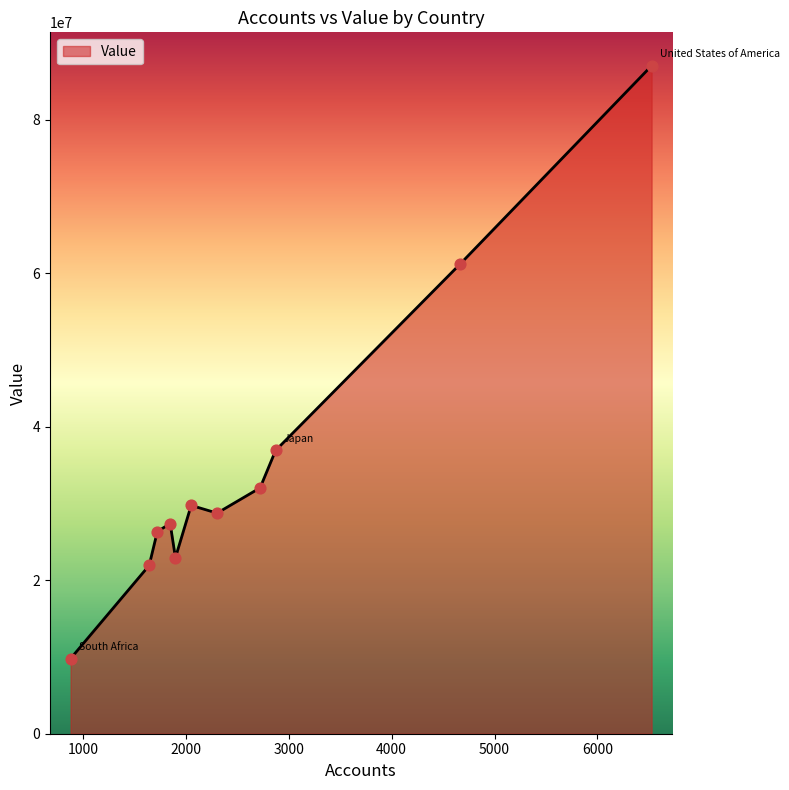

What is the difference between the maximum and minimum values?

77249334